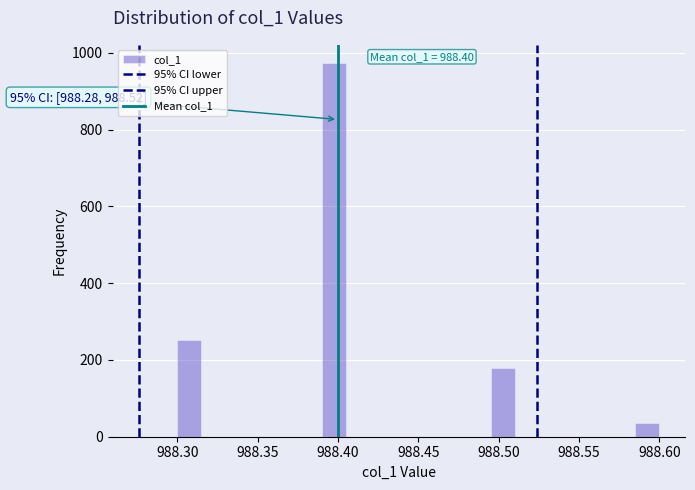

Around what value on the x-axis is the tallest bar? Give the approximate position of its centre, as read against the axis.

988.400